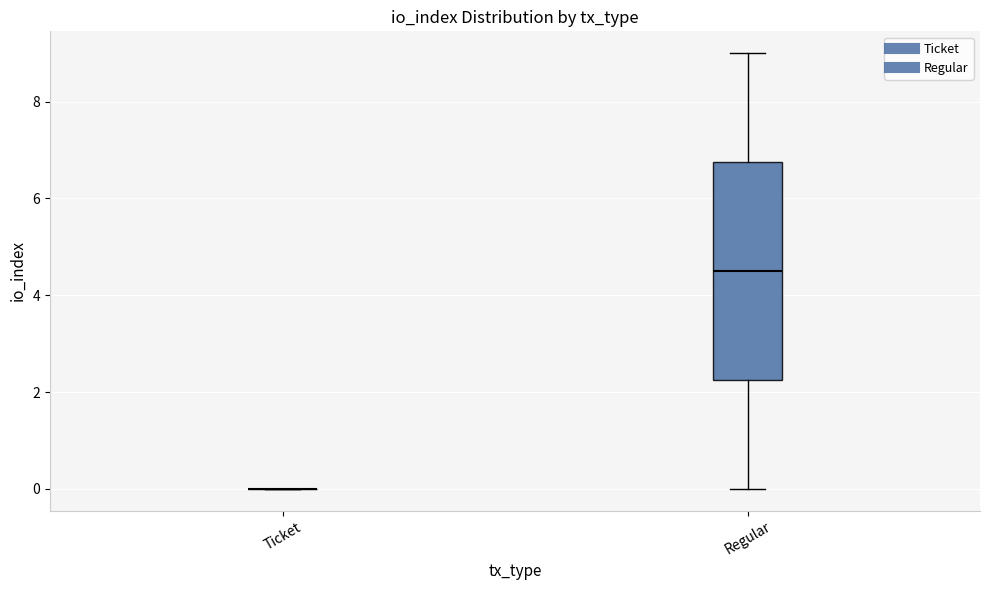

Reading left to right, transcribe this box plot: for each box, give where its median line is, the range the box spans, and where its two whiskers end, as read against the y-axis. The values are not printed on the chart, so give them approximately, as read against the axis.

Ticket: box collapsed to a line at 0.0, whiskers 0.0 to 0.0
Regular: median 4.6, box 2.2 to 6.8, whiskers 0.0 to 9.0